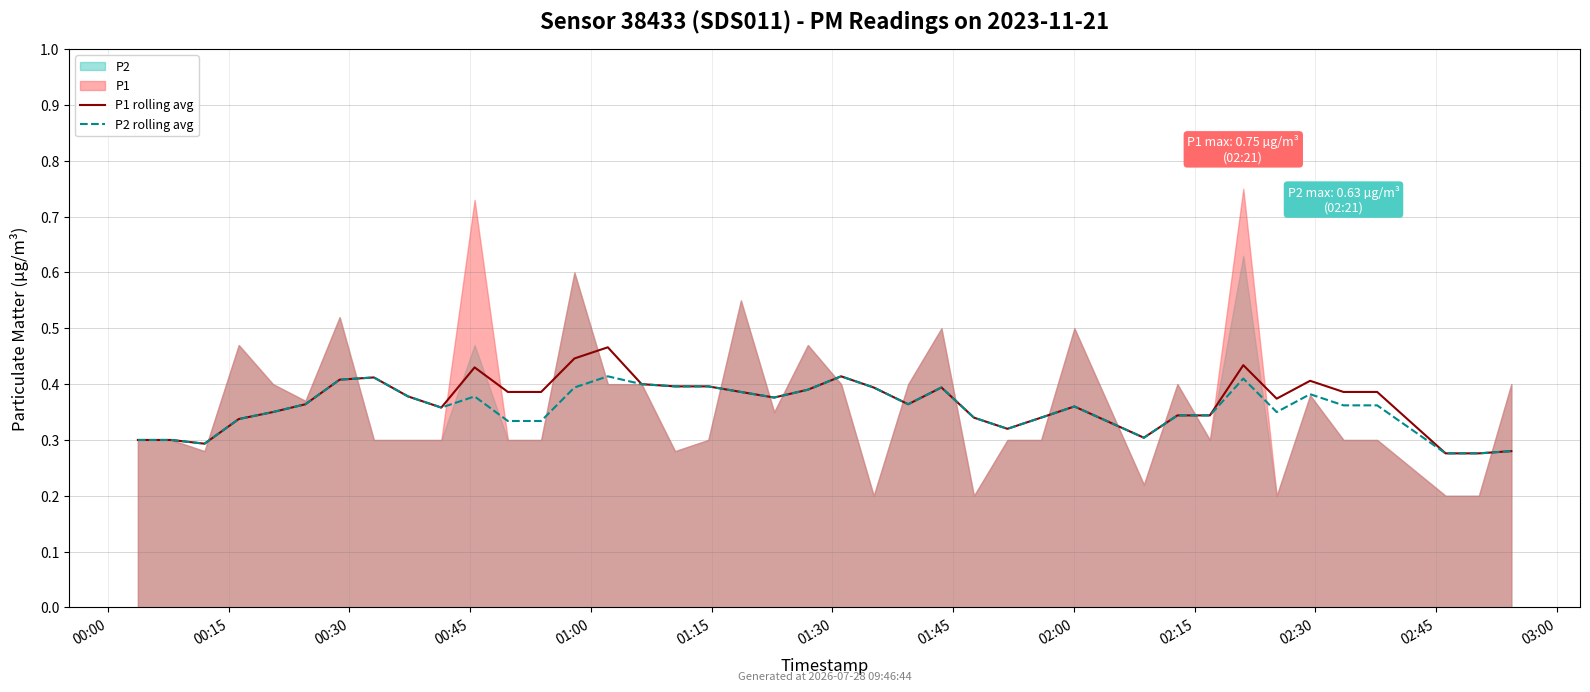

Is it true that P2 rolling avg equals 0.3 at 25?

True